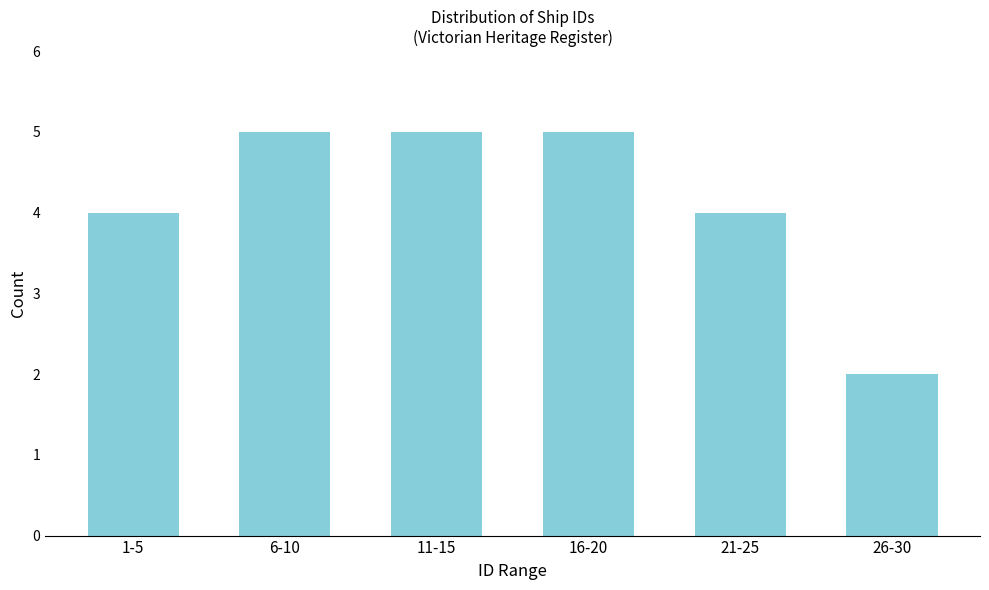

Reading left to right, transcribe all the data shown in this chart.

1-5=4	6-10=5	11-15=5	16-20=5	21-25=4	26-30=2